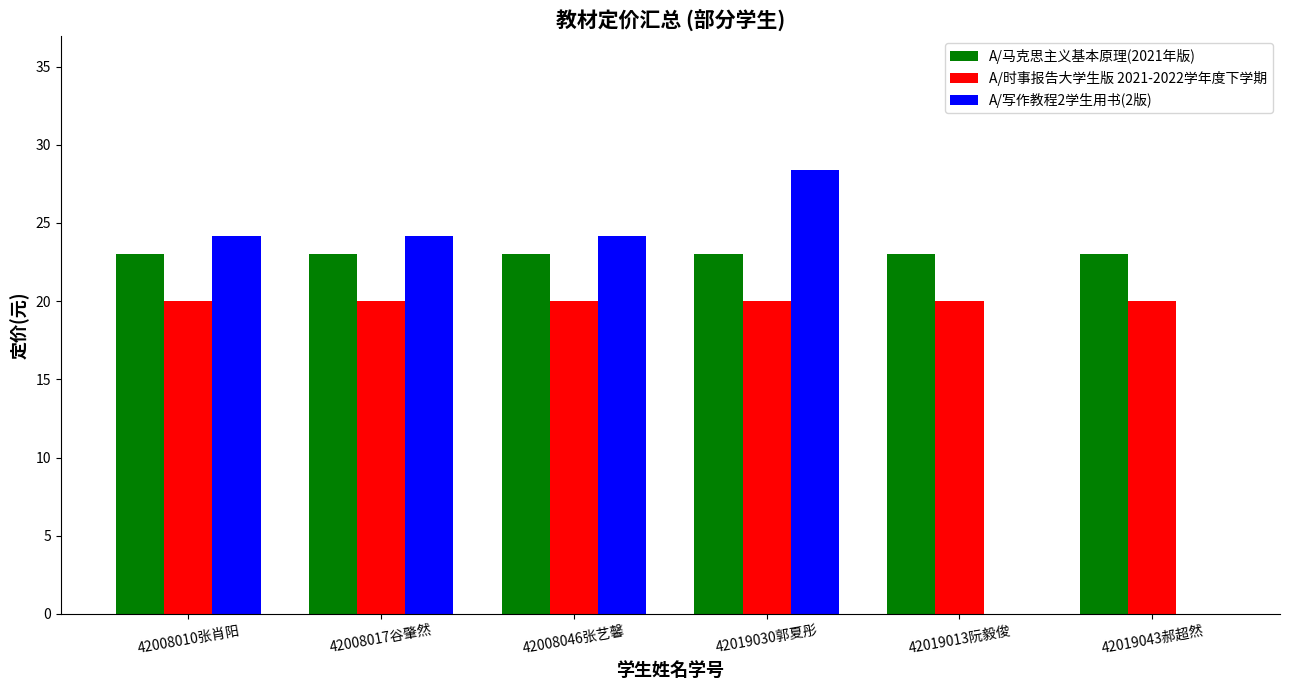

Reading right to left, extract all data points from this chart.

A/马克思主义基本原理(2021年版): 23.0	23.0	23.0	23.0	23.0	23.0
A/时事报告大学生版 2021-2022学年度下学期: 20.0	20.0	20.0	20.0	20.0	20.0
A/写作教程2学生用书(2版): 0.0	0.0	28.4	24.2	24.2	24.2